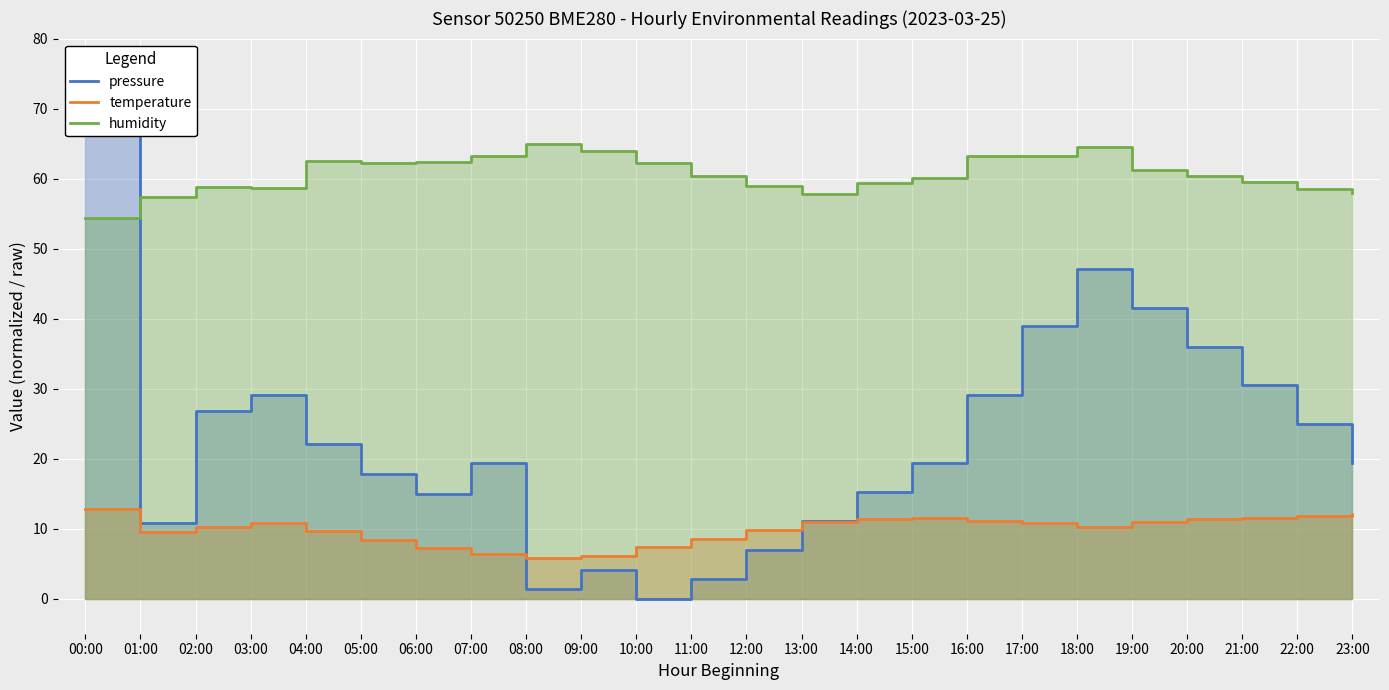

Rank the series by their average value, from highest to lowest.

humidity, pressure, temperature